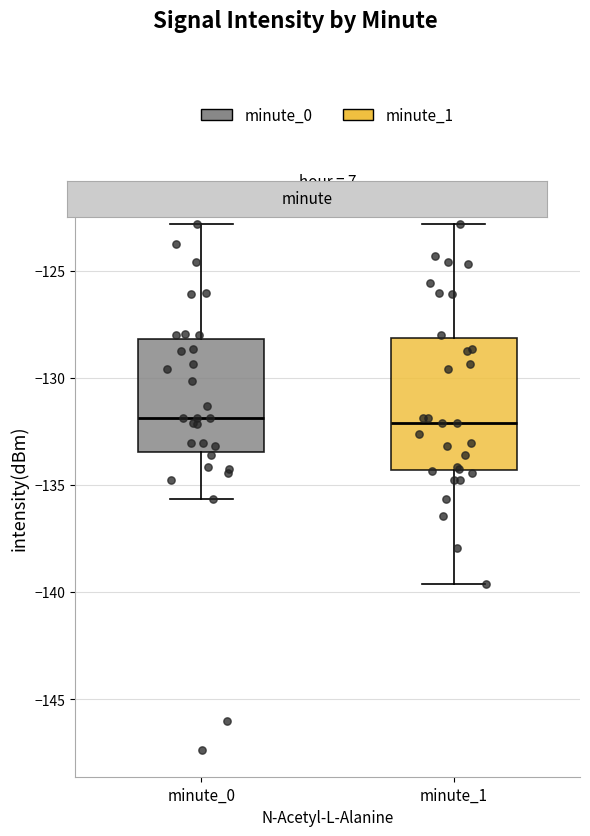

Reading left to right, transcribe this box plot: for each box, give where its median line is, the range the box spans, and where its two whiskers end, as read against the y-axis. The values are not printed on the chart, so give them approximately, as read against the axis.

minute_0: median -132.0, box -133.5 to -128.0, whiskers -135.5 to -123.0
minute_1: median -132.0, box -134.5 to -128.0, whiskers -139.5 to -123.0